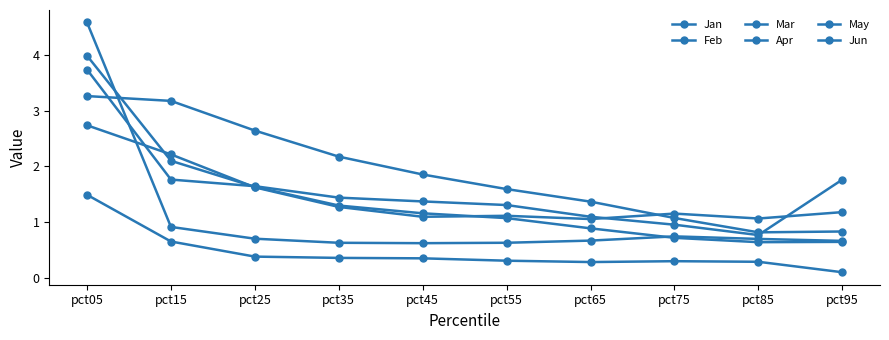

How many lines are shown in the chart?

6